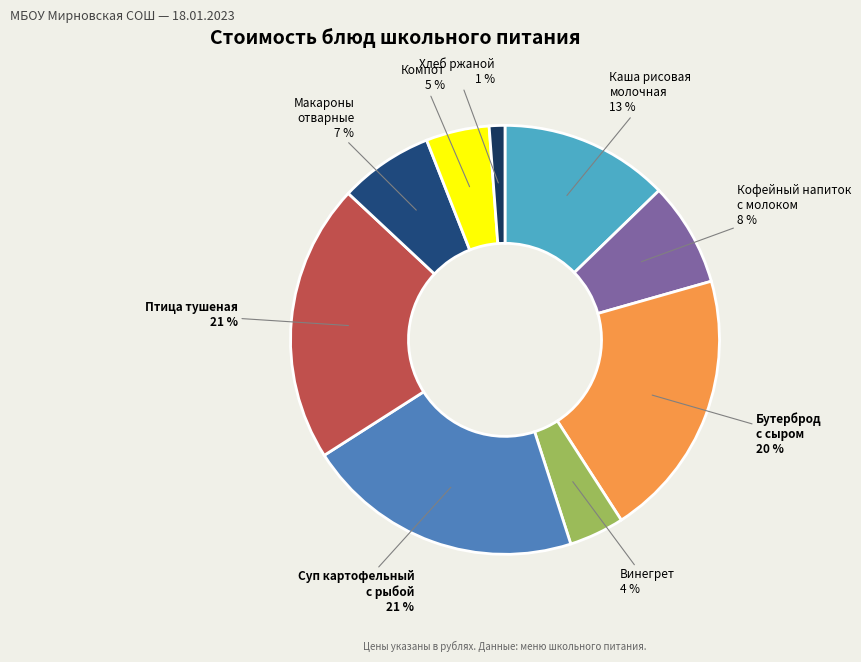

Is it true that Компот is 5% of the pie?

True